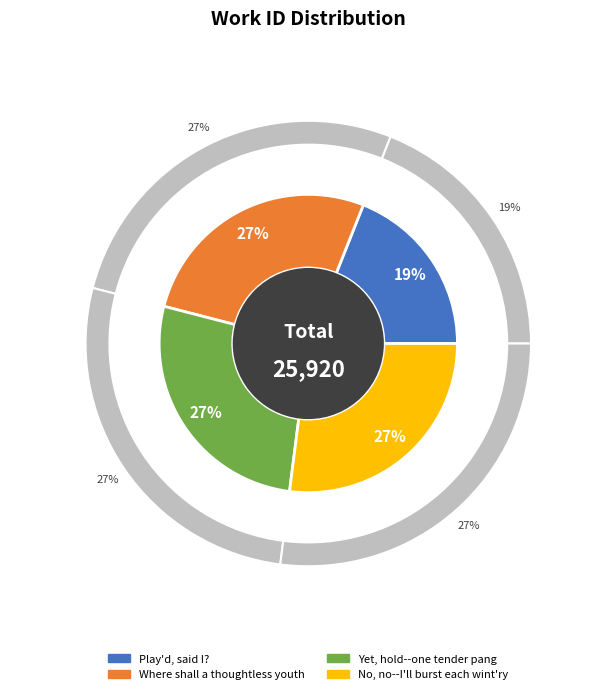

What is the change in value from Play'd, said I? to Yet, hold--one tender pang?

+2080